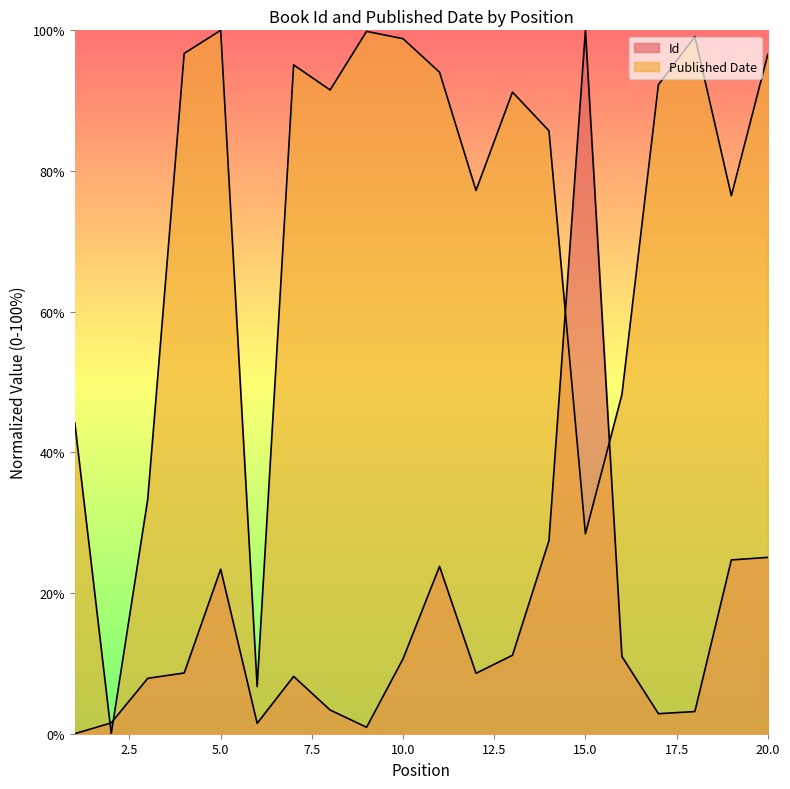

Which has a higher value, 13 or 12?

13